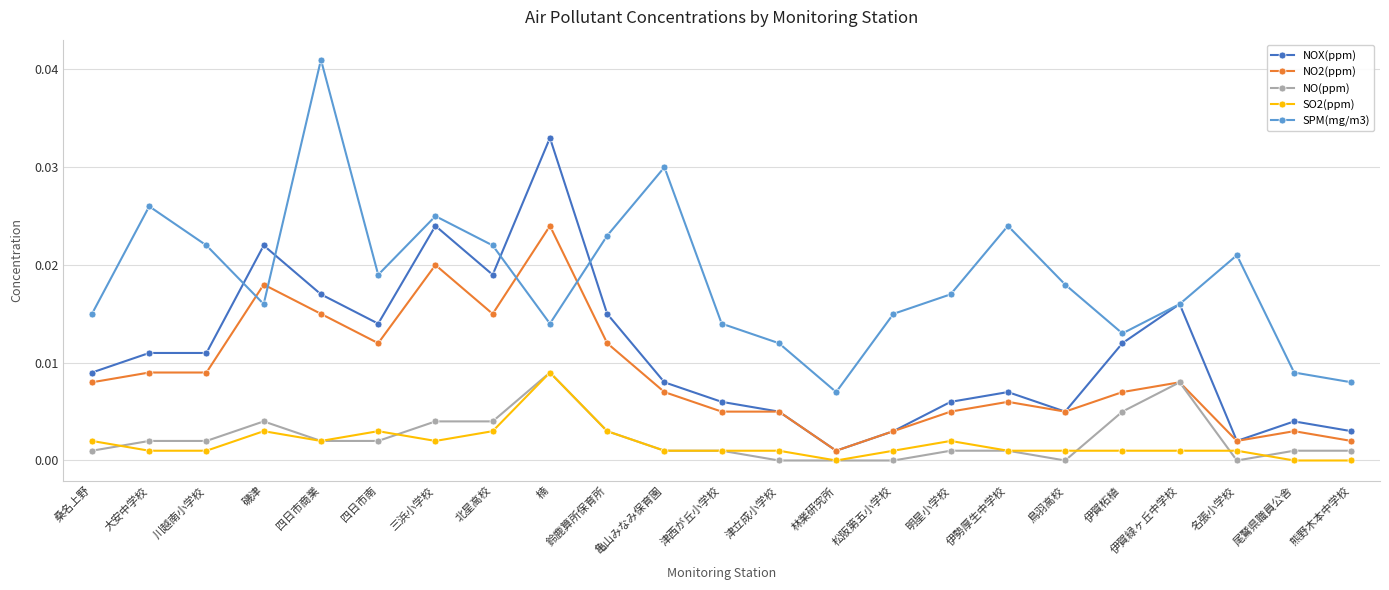

Which series has the largest range (max minus min)?

SPM(mg/m3)